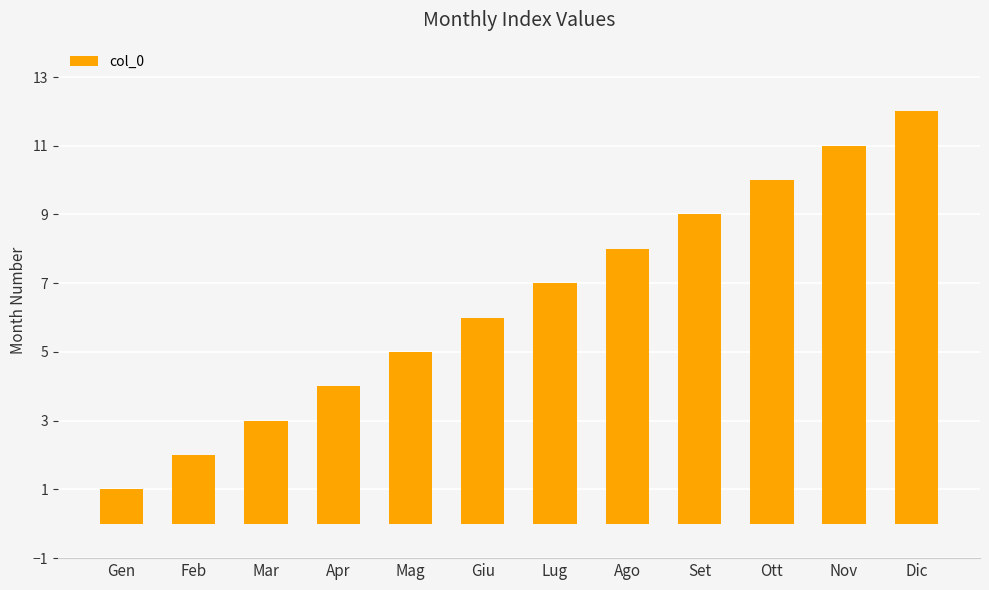

List the labels in order of value, largest first.

Dic, Nov, Ott, Set, Ago, Lug, Giu, Mag, Apr, Mar, Feb, Gen